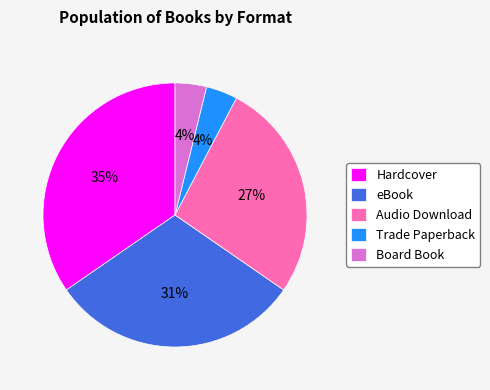

Is it true that Audio Download is 36% of the pie?

False